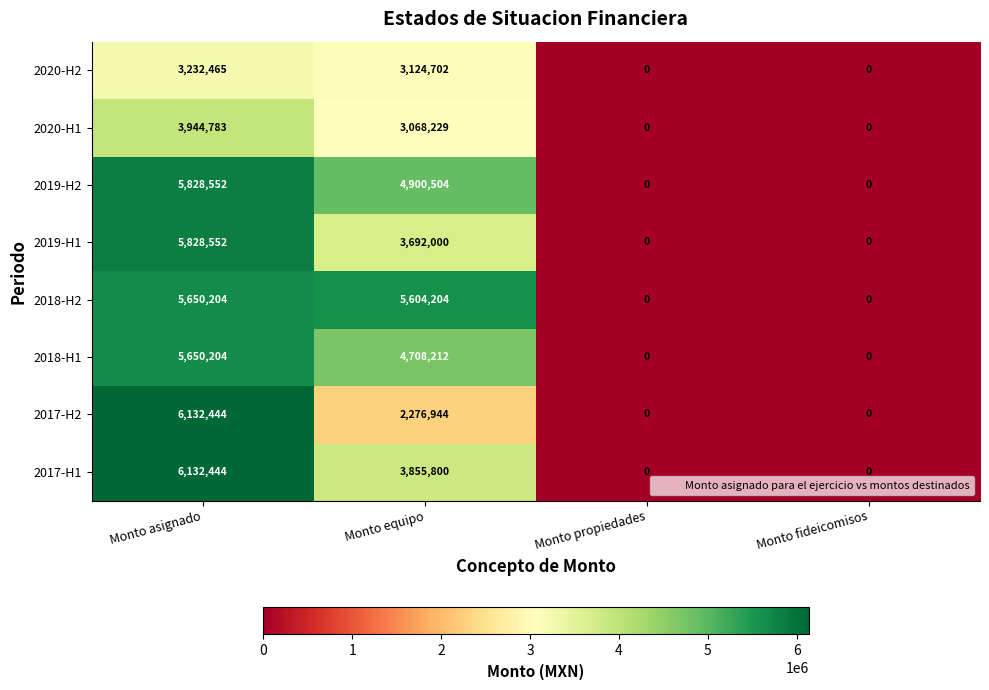

The value of 2019-H1 at Monto asignado is 5828552. True or false?

True